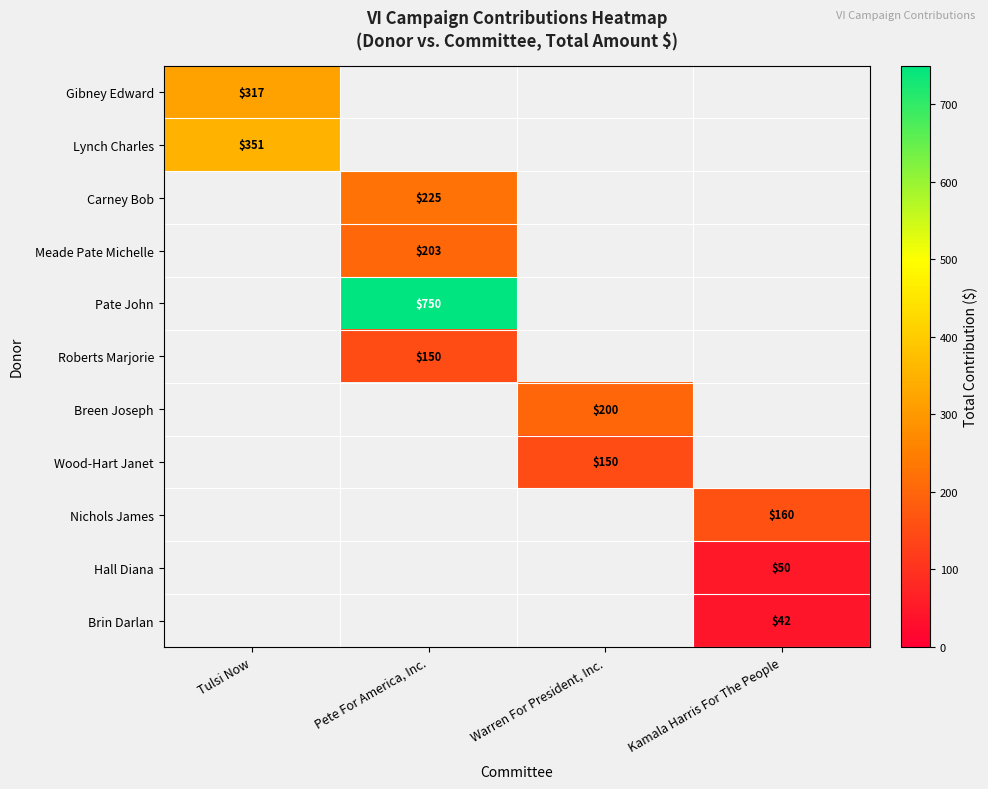

What is the greatest value displayed?

750.0